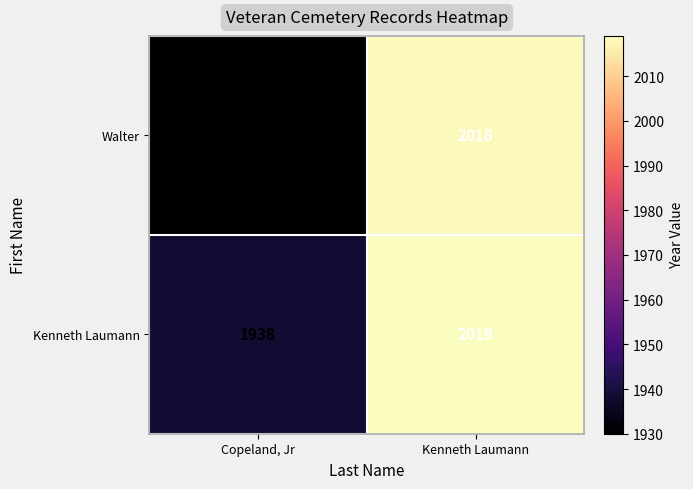

Where is Kenneth Laumann nearest to the value 1978?

Copeland, Jr